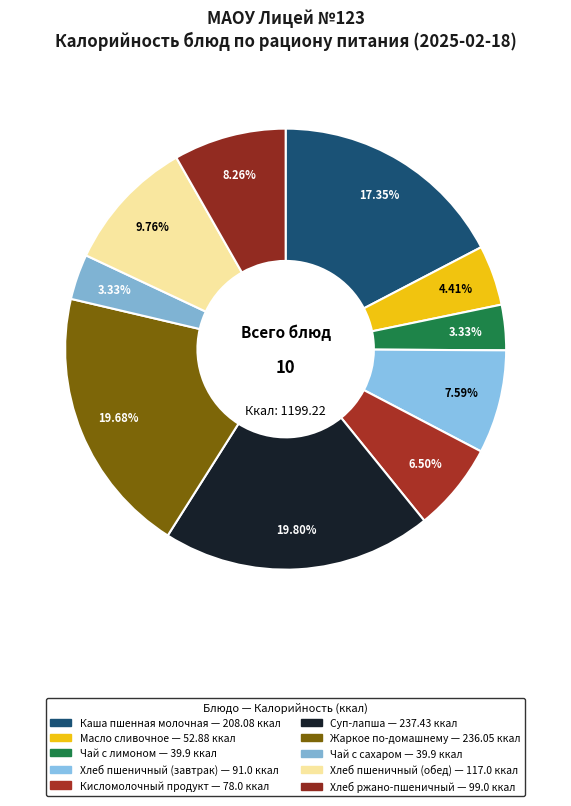

How many segments does this pie chart have?

10